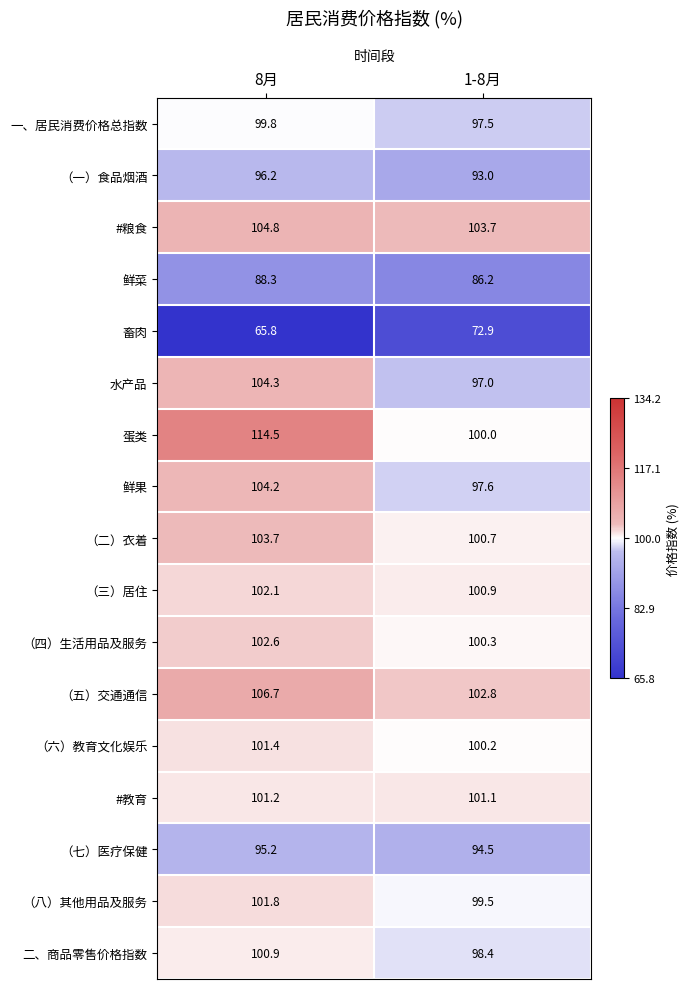

What is the minimum value for 一、居民消费价格总指数?

97.5